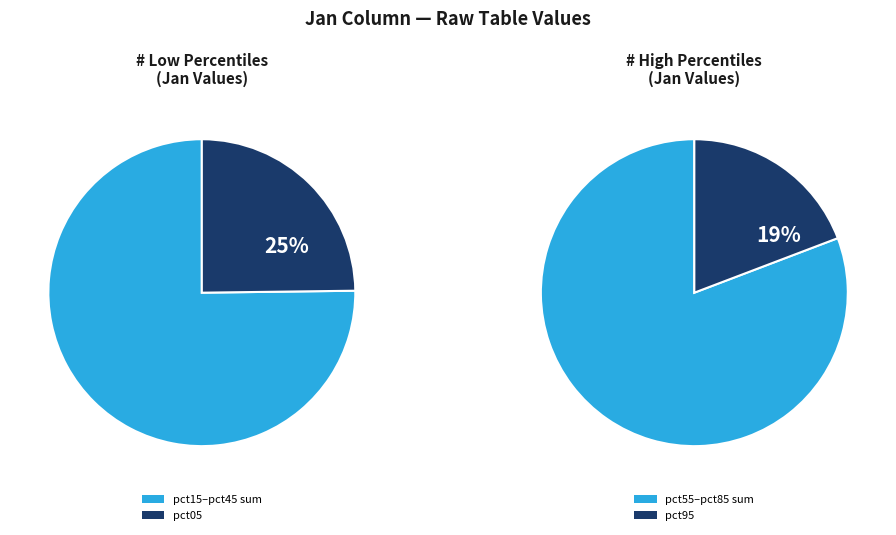

True or false: pct45 accounts for 10% of the total.

True